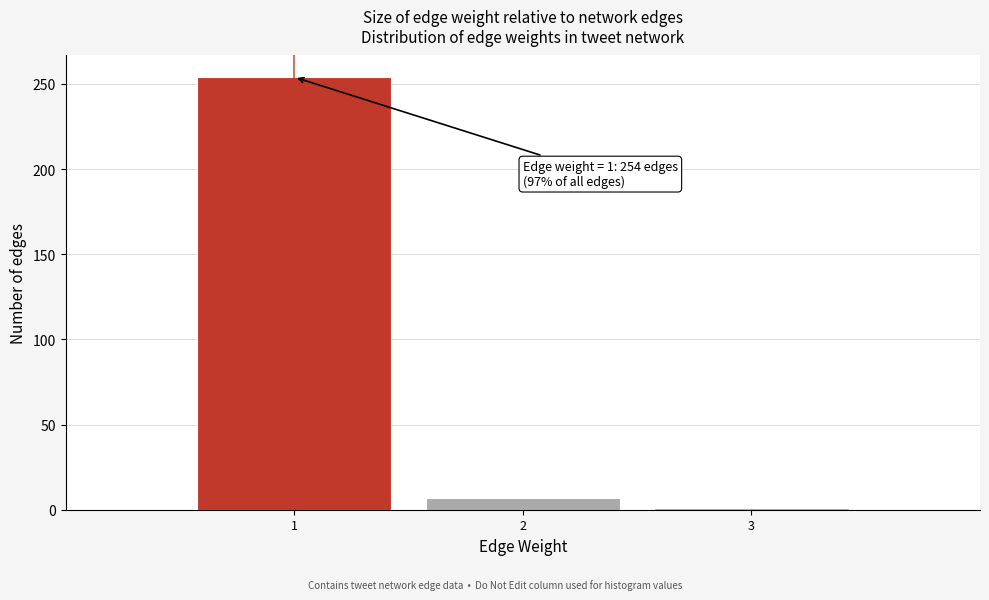

Over which range of the x-axis is the bar tallest?

0.5 to 1.5